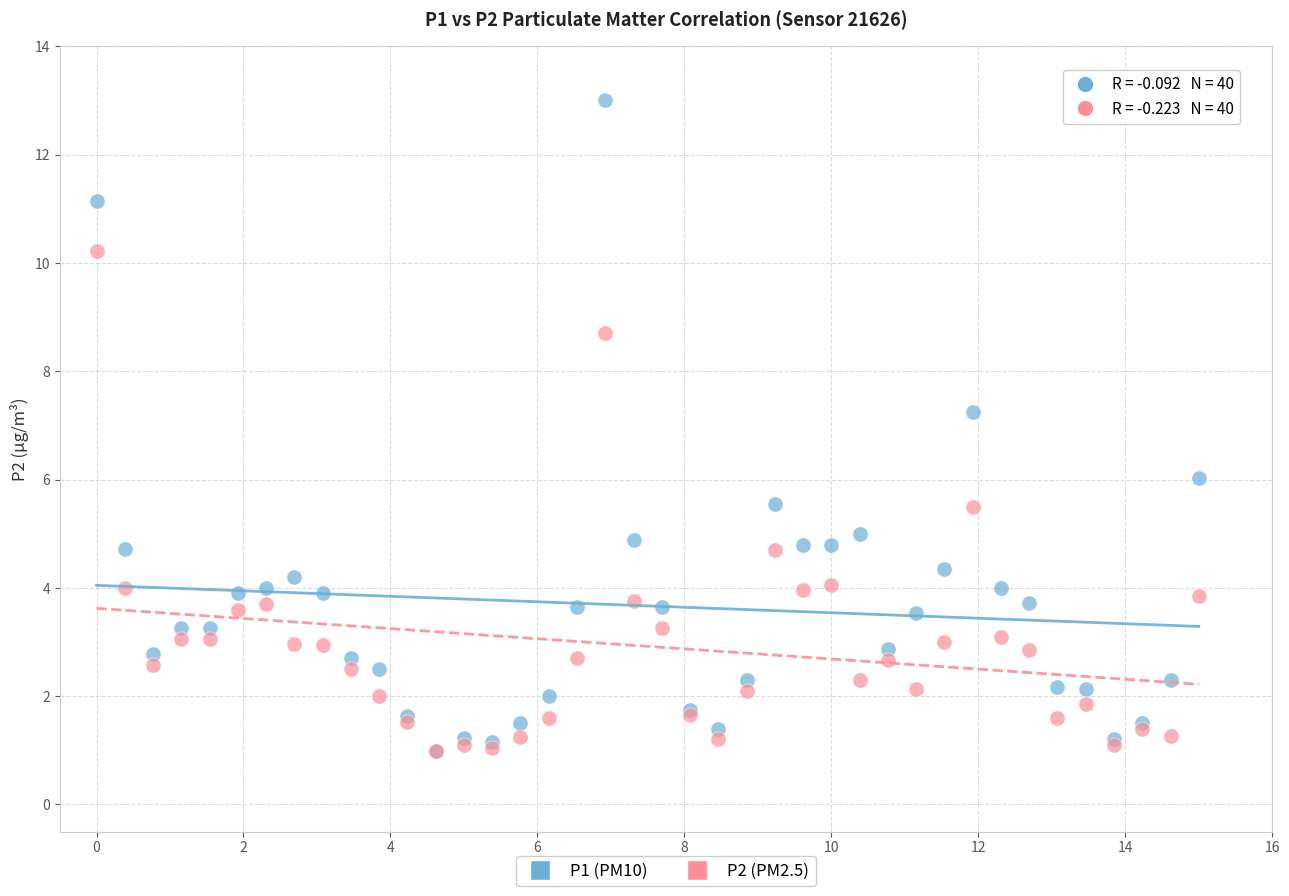

What are all the series names shown in the legend?

P1 (PM10), P2 (PM2.5)